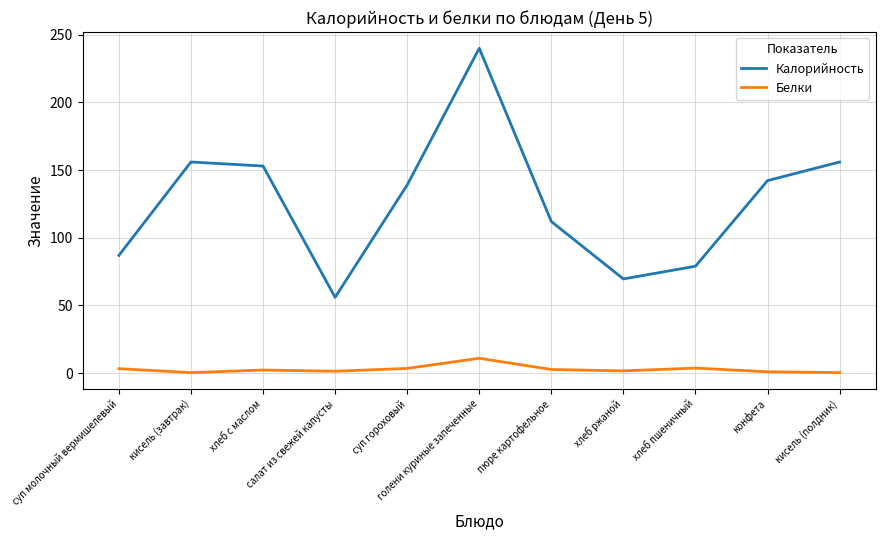

What is the difference between the maximum and second lowest values in the Белки series?

10.6